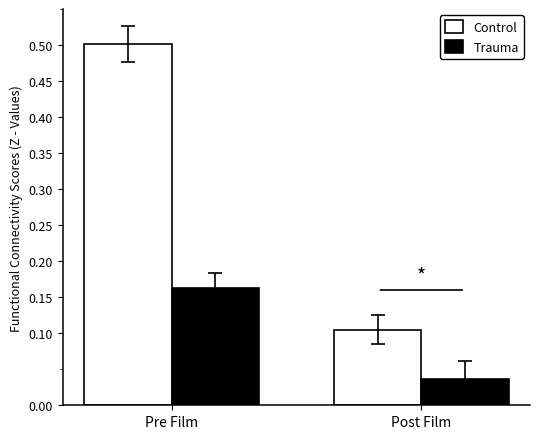

Which series changed the most between Pre Film and Post Film?

Control